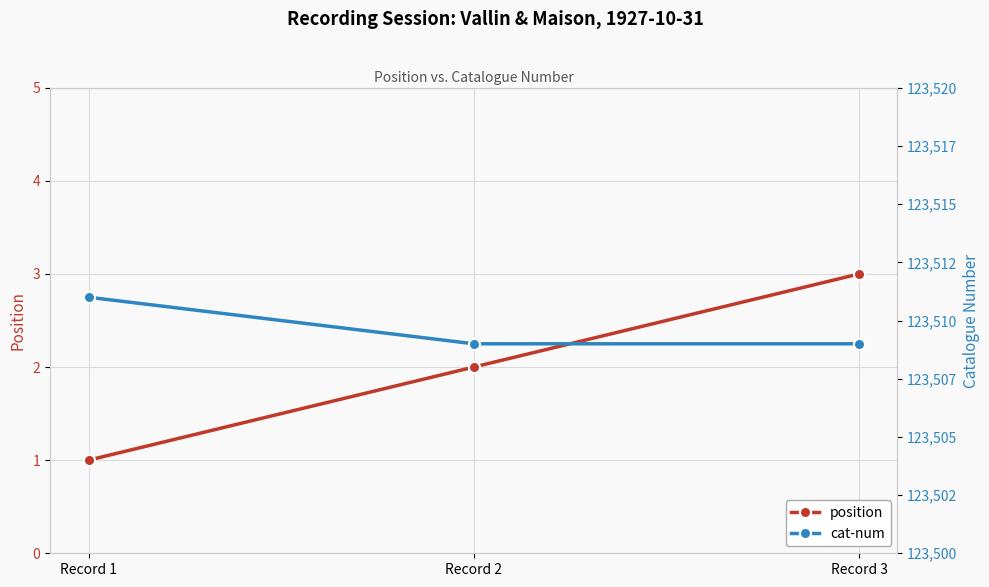

Is the value of cat-num at Record 3 greater than the value of position at Record 1?

Yes